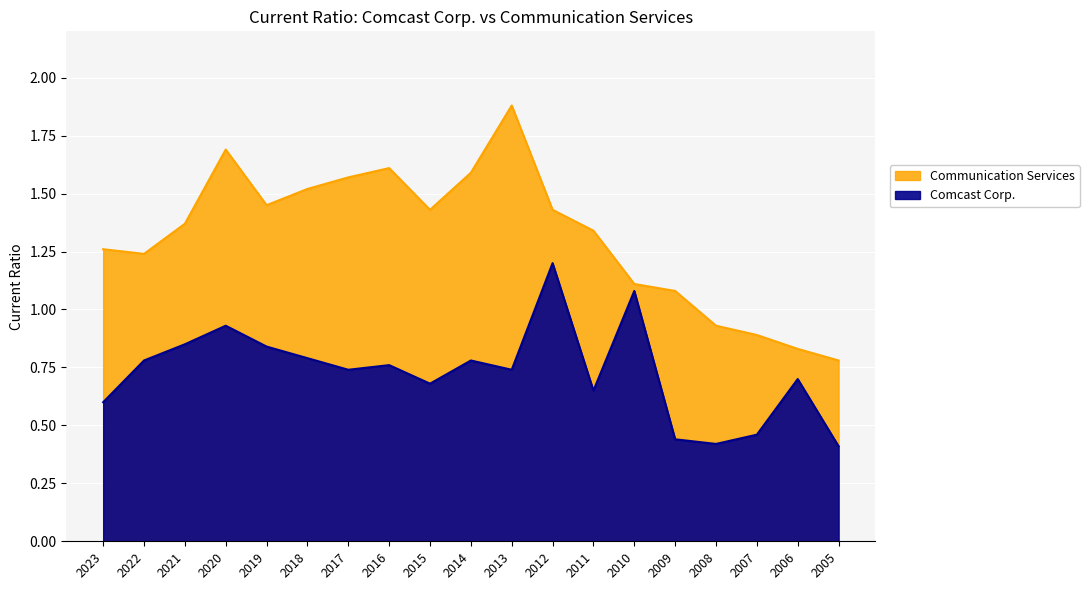

What is the value of the Communication Services point at the 8th from the left?

1.6